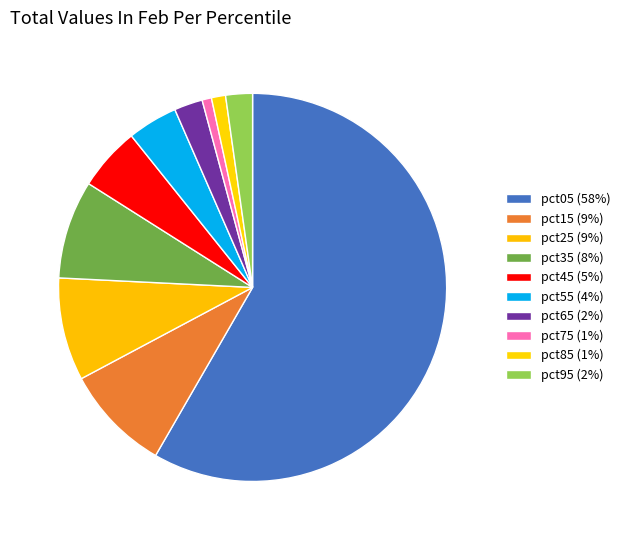

Does pct05 account for over 50% of the chart?

Yes